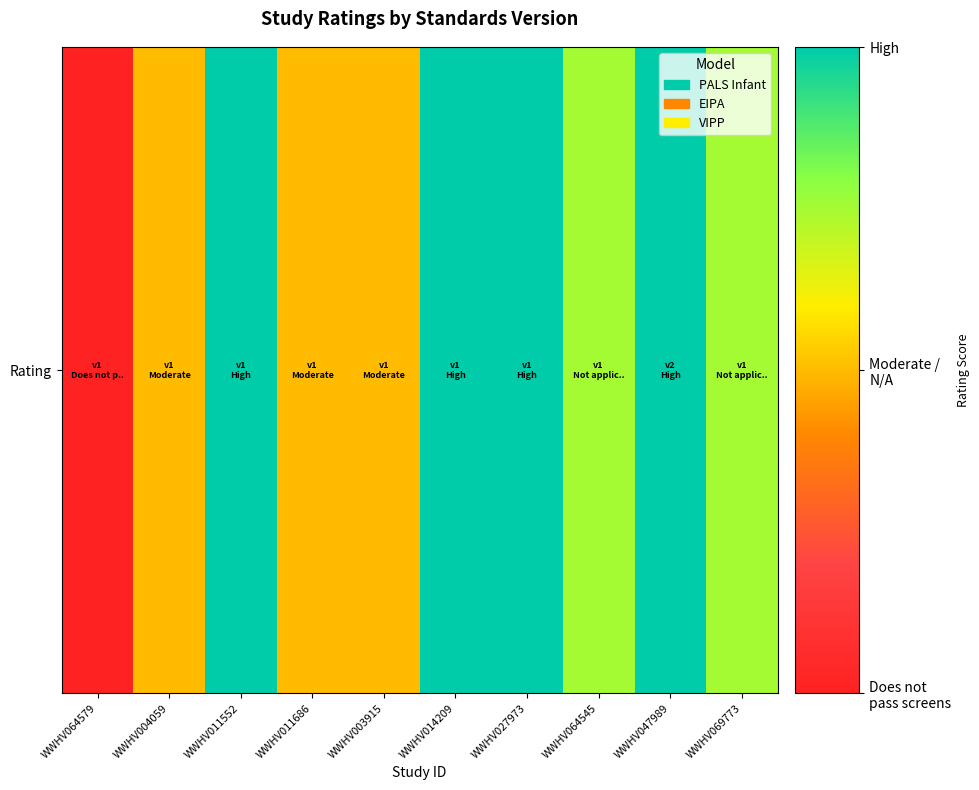

Count the number of values greater than 1.

6